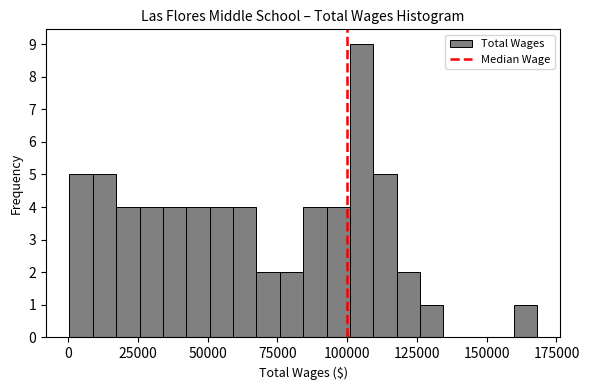

Read against the x-axis, roughly where is the centre of the tallest bar?

105000